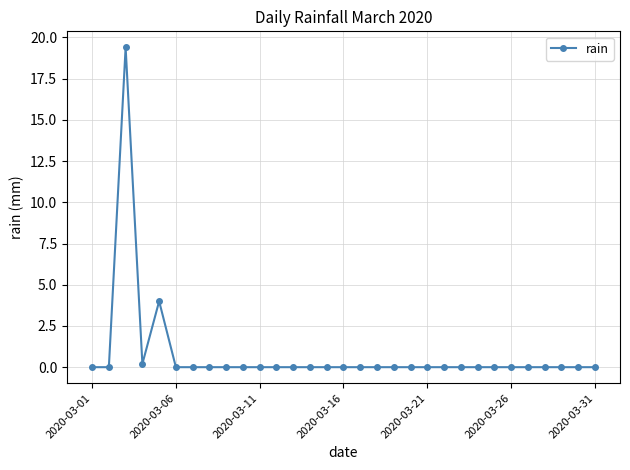

What is the greatest value displayed?

19.4